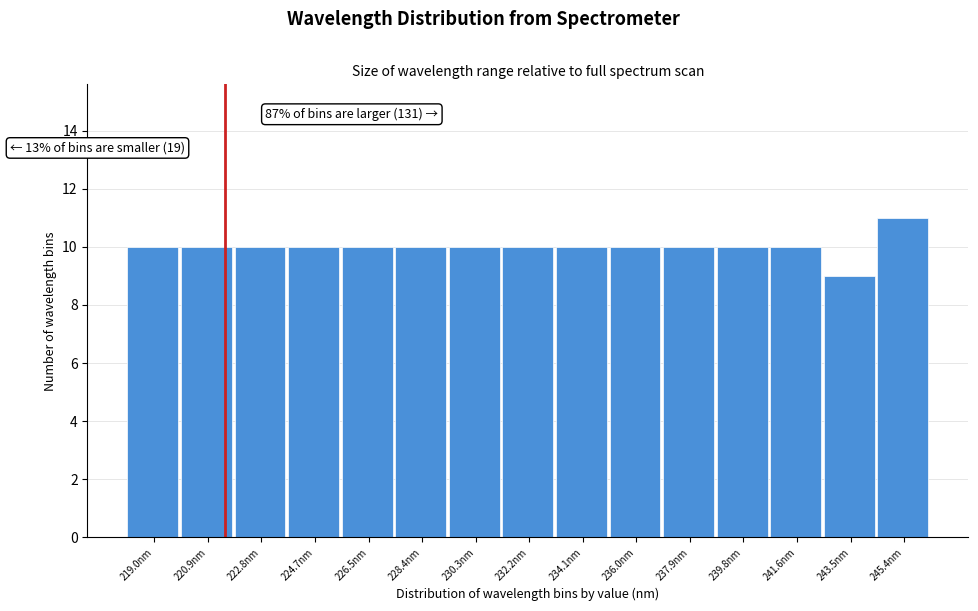

Over which range of the x-axis is the bar tallest?

244.4 to 246.4